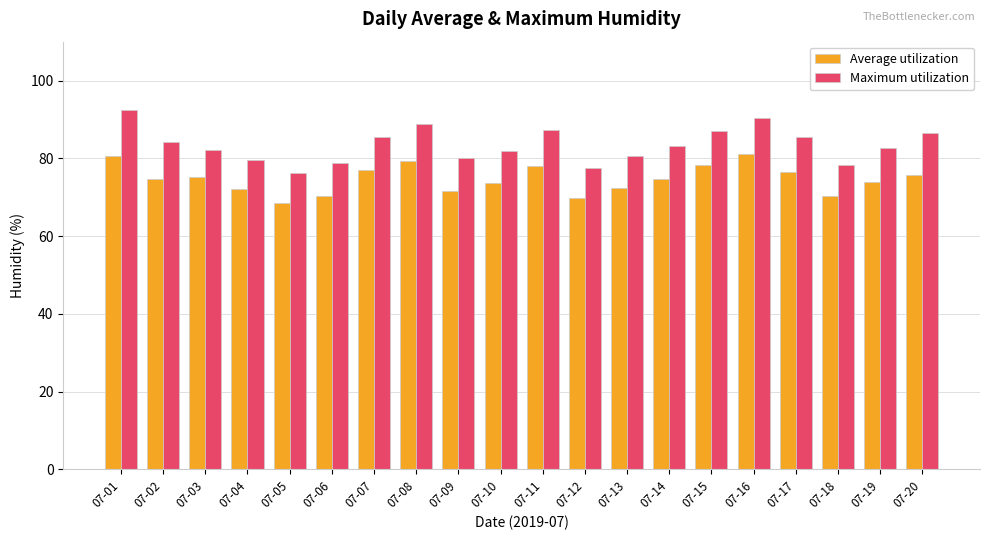

At how many categories does at least one series exceed 81?

13